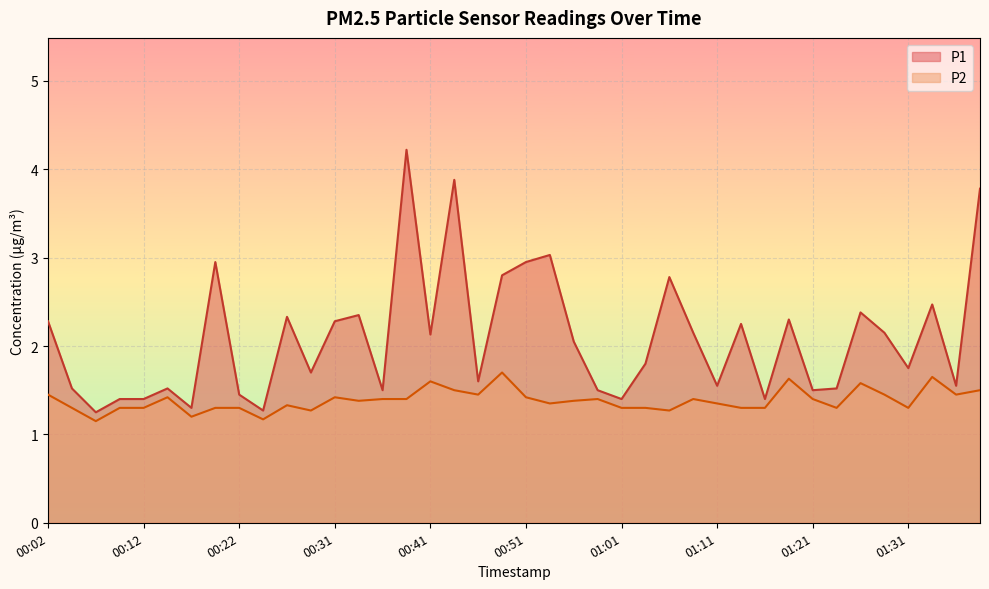

True or false: P2 and P1 cross at least once.

False